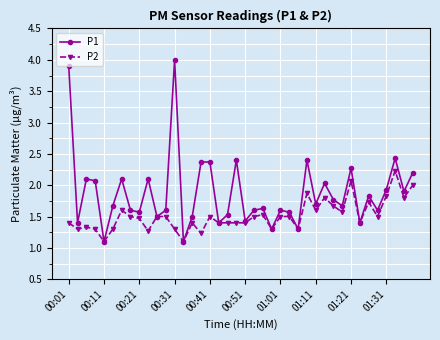

What is the sum of all P2 values?

60.4